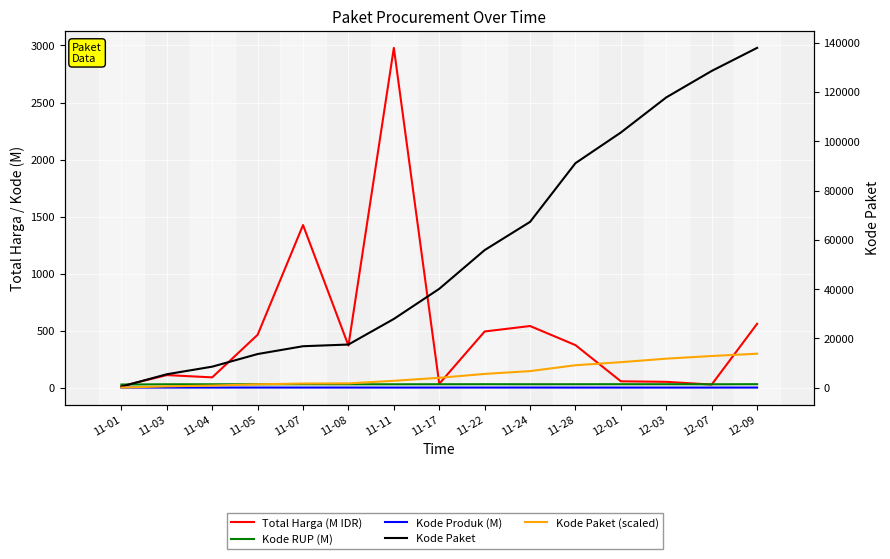

What is the value of the Kode Paket point at the 6th from the left?

17509.0